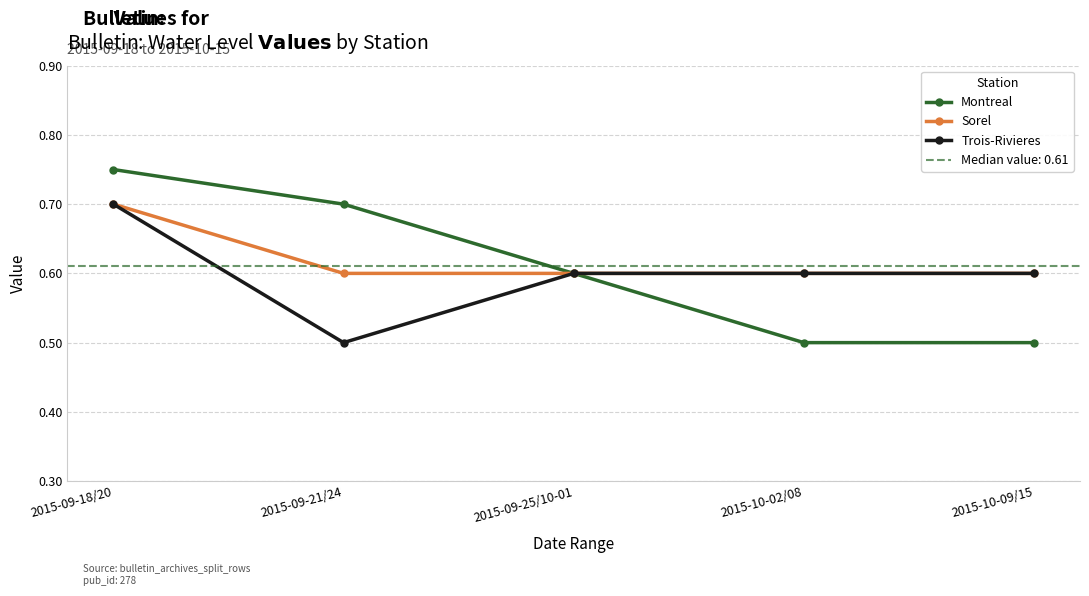

List the series in order of their peak value, highest first.

Montreal, Sorel, Trois-Rivieres